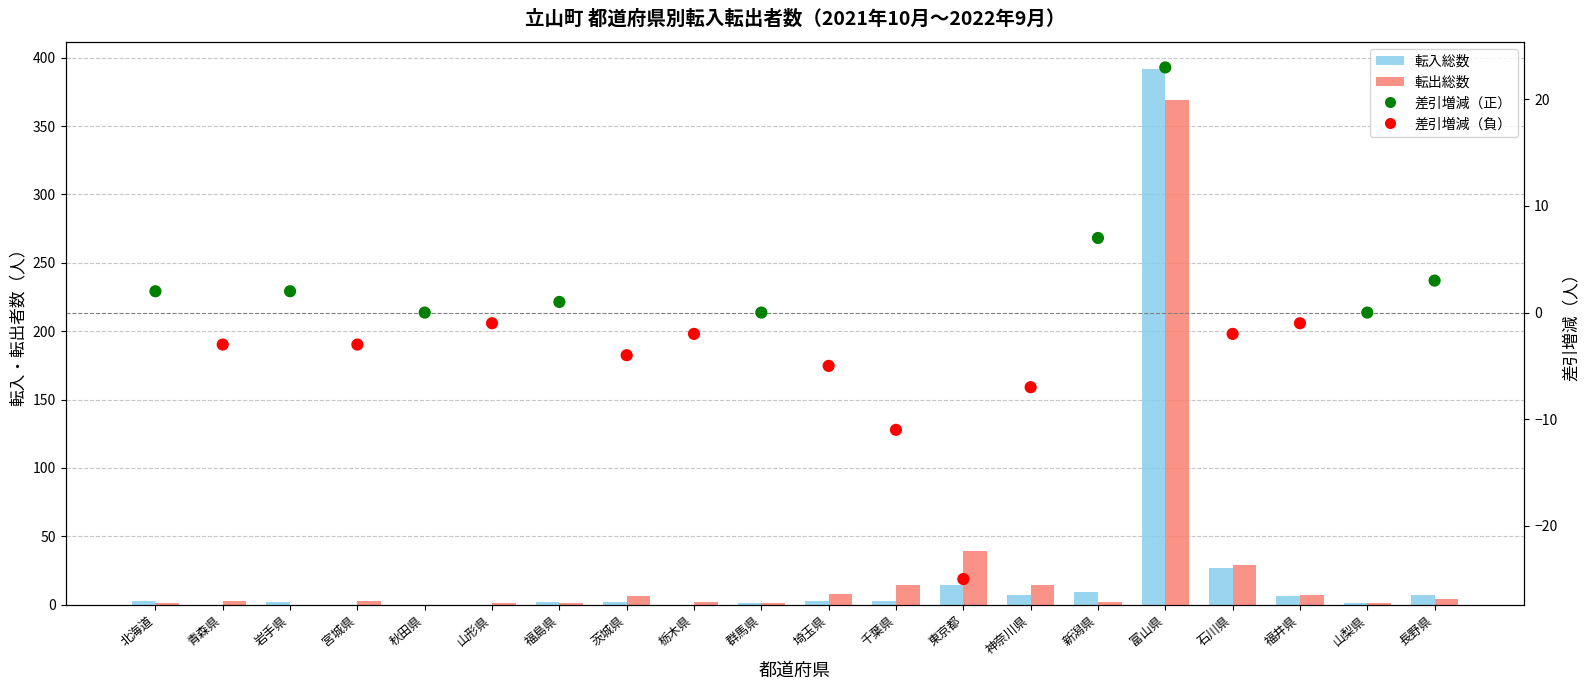

What is the total value across all series at 山梨県?

2